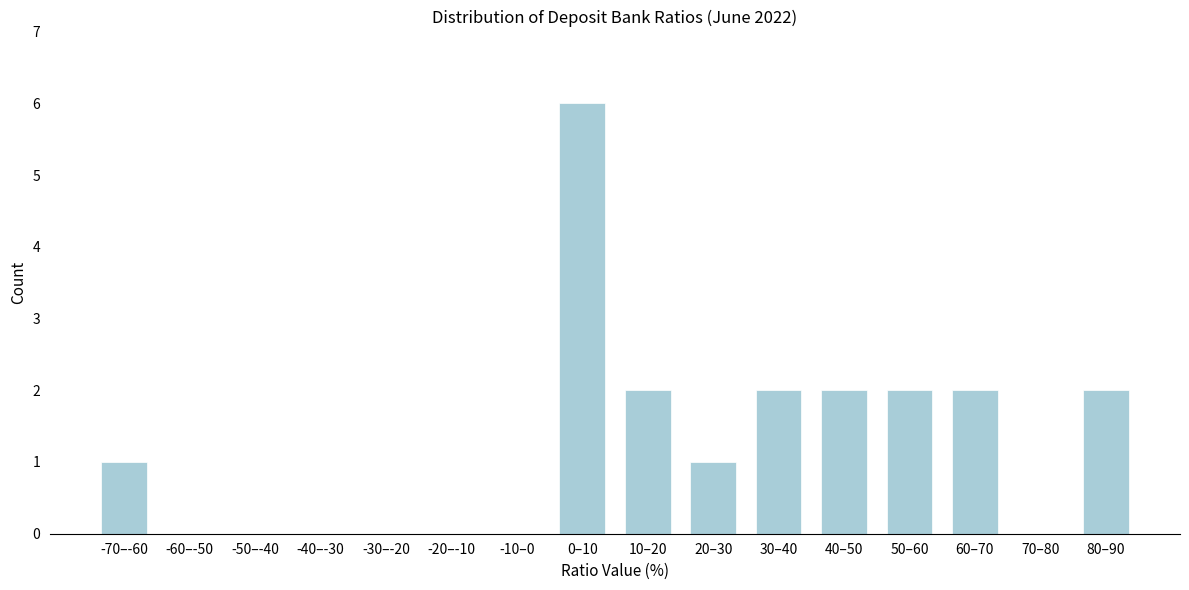

Reading left to right, list all the values displayed in this chart.

-70–-60=1	-60–-50=0	-50–-40=0	-40–-30=0	-30–-20=0	-20–-10=0	-10–0=0	0–10=6	10–20=2	20–30=1	30–40=2	40–50=2	50–60=2	60–70=2	70–80=0	80–90=2